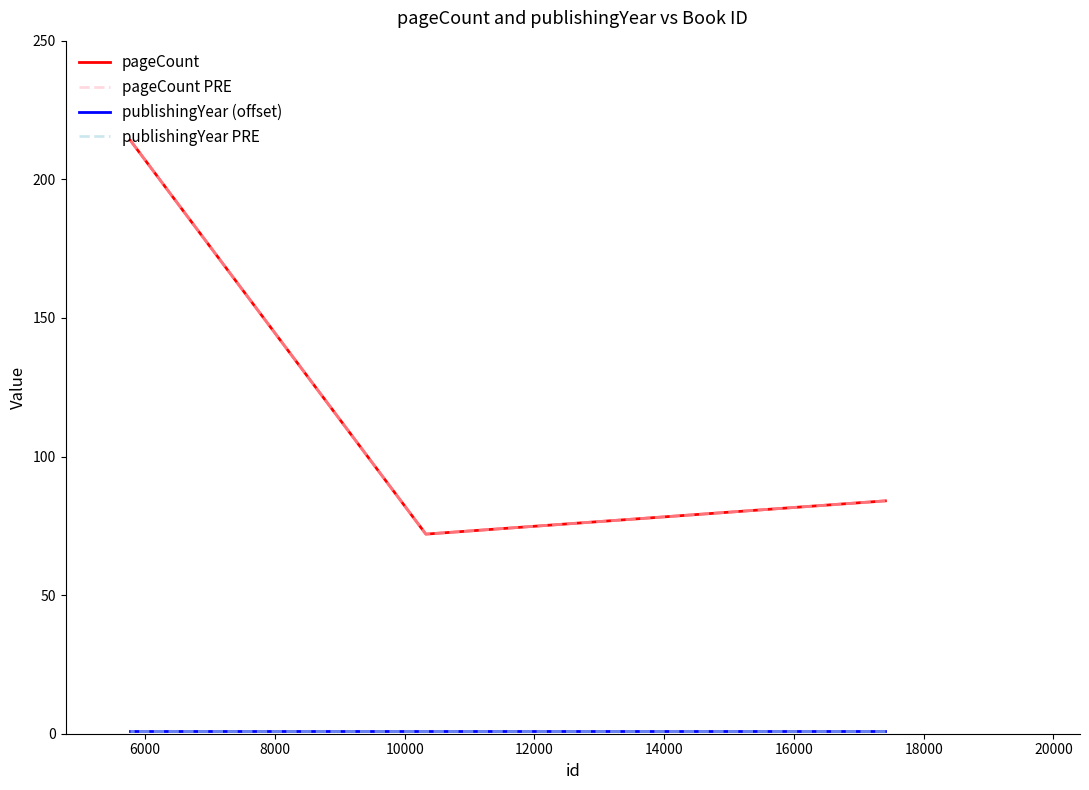

List the series in order of their peak value, lowest first.

publishingYear (offset), publishingYear PRE, pageCount, pageCount PRE